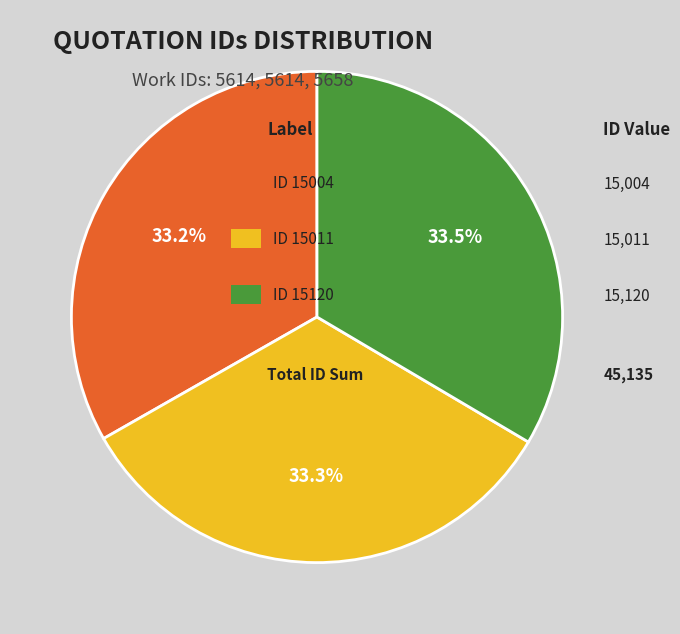

How many segments does this pie chart have?

3